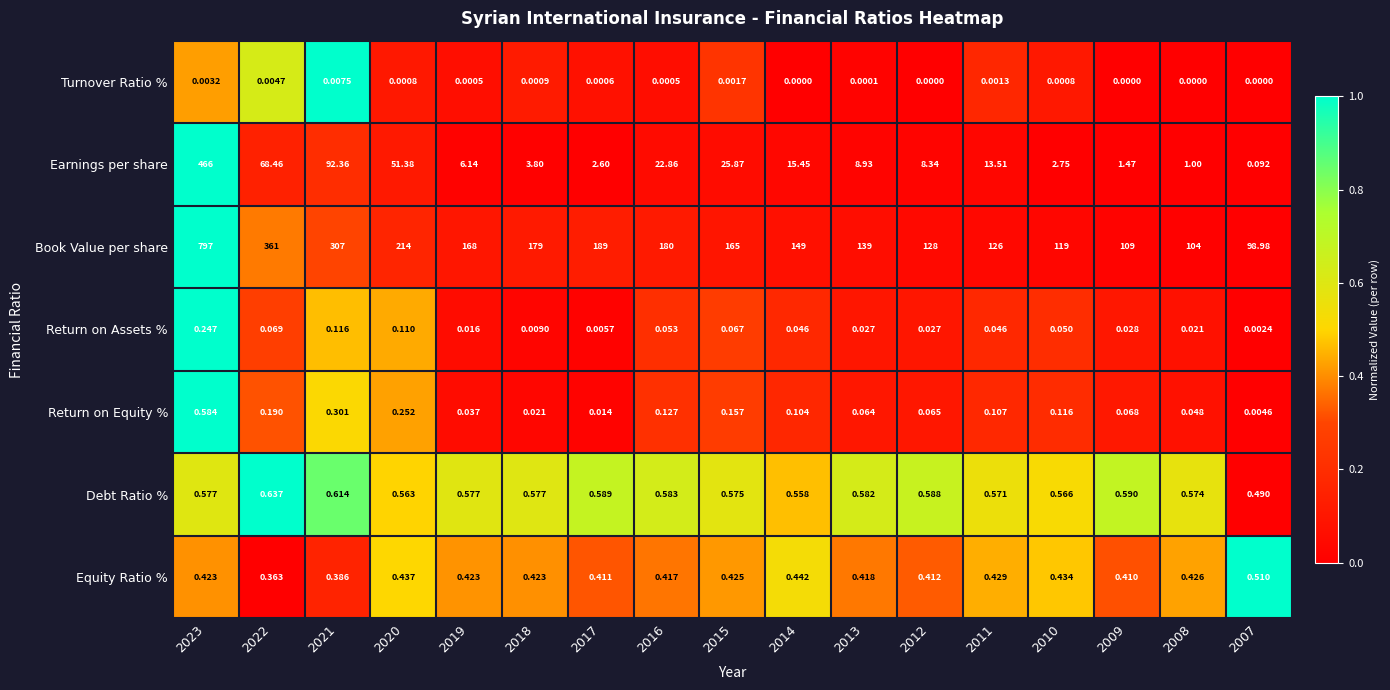

At 2022, list the series in order from largest to smallest.

Book Value per share, Earnings per share, Debt Ratio %, Equity Ratio %, Return on Equity %, Return on Assets %, Turnover Ratio %